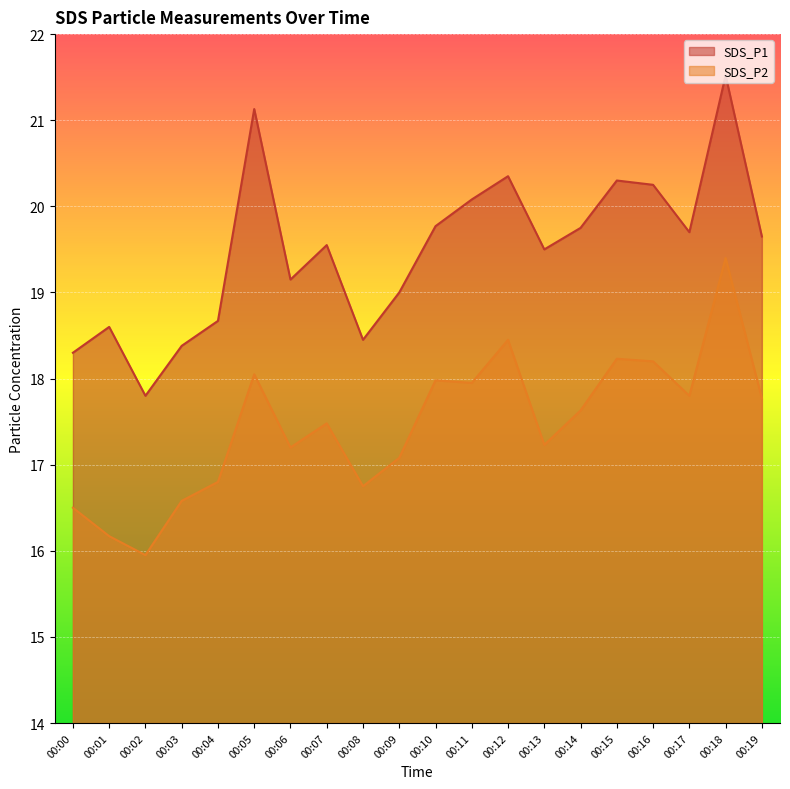

What is the smallest value displayed?

15.9